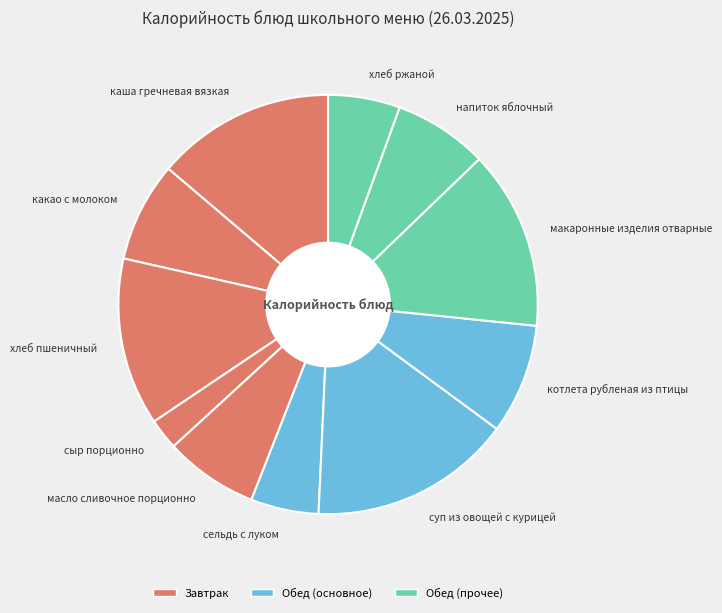

Is the sum of хлеб пшеничный and каша гречневая вязкая greater than half?

No